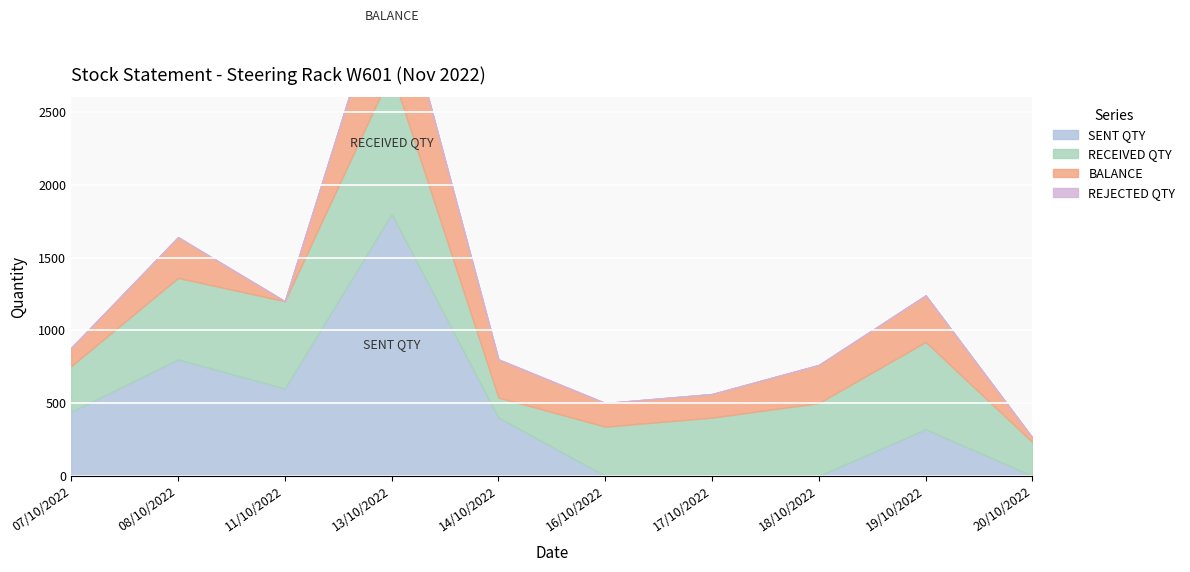

At which label is SENT QTY closest to 900?

08/10/2022